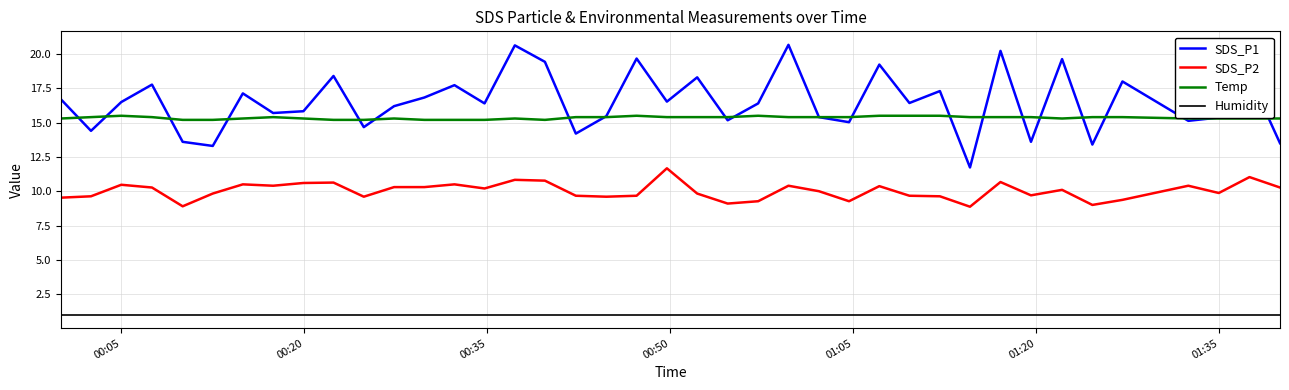

Does the chart display data point markers on the line(s)?

No